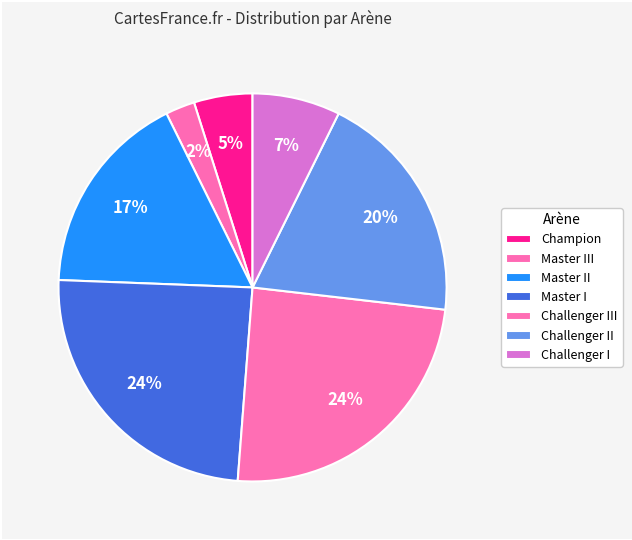

How many segments does this pie chart have?

7